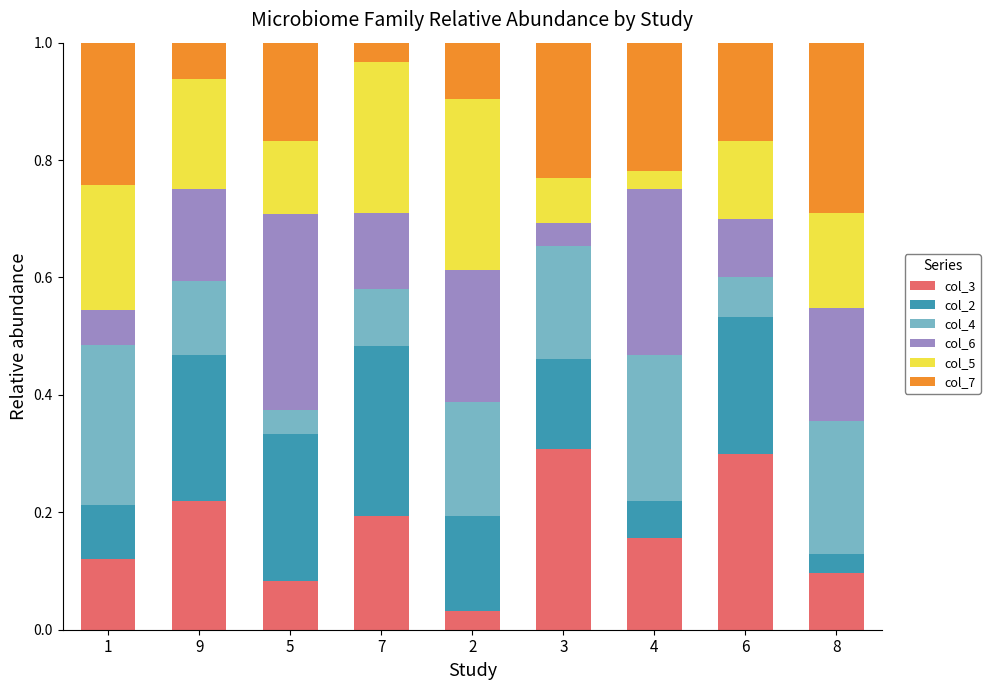

What is the total value across all series at 7?

1.0